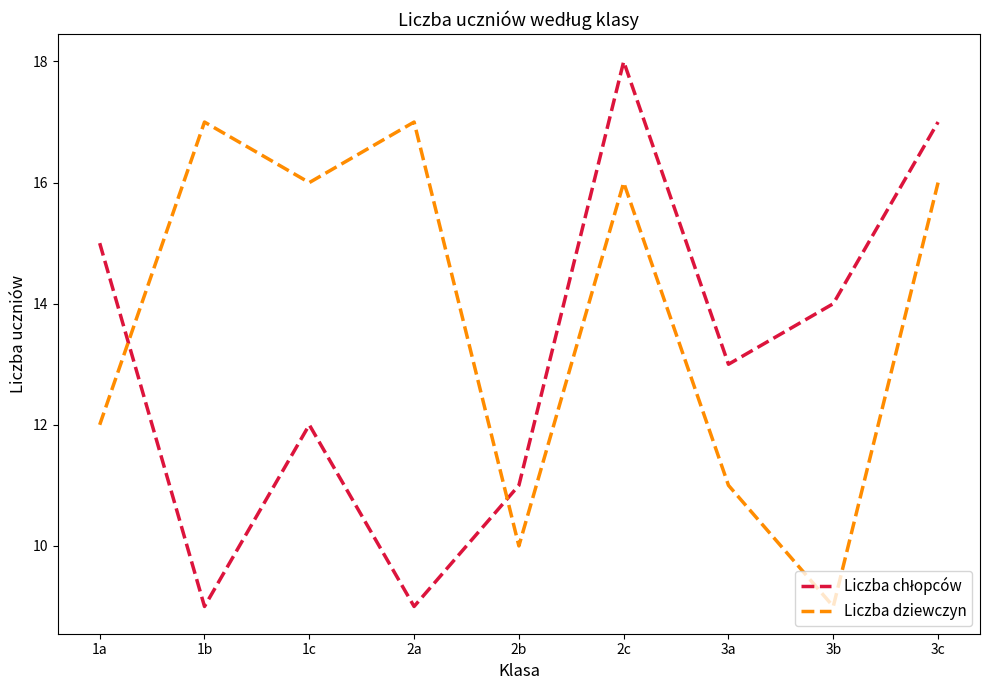

What position from the left is 2a?

4